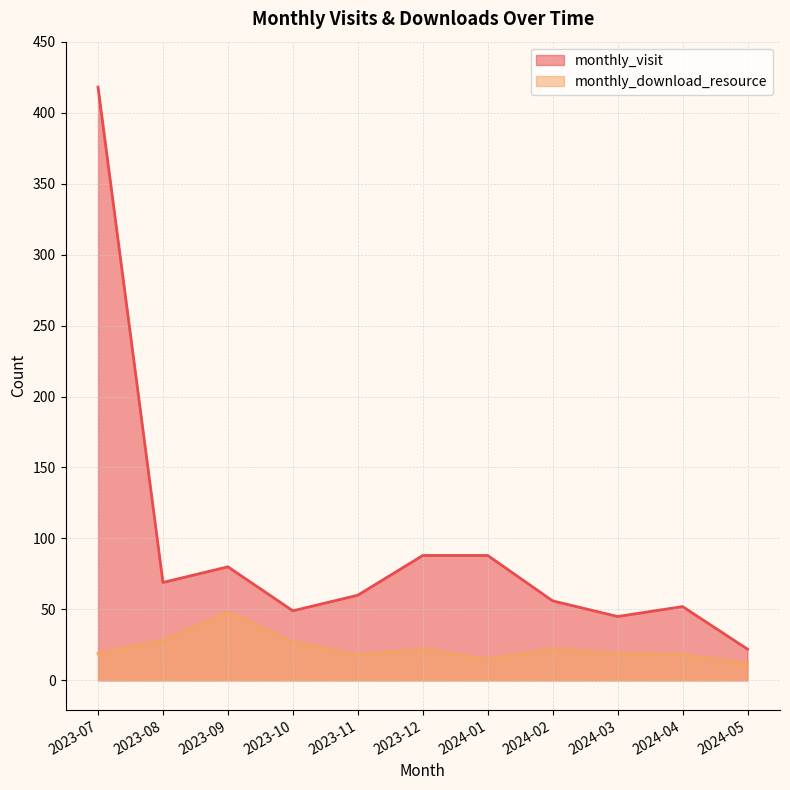

True or false: monthly_visit and monthly_download_resource intersect in this chart.

False